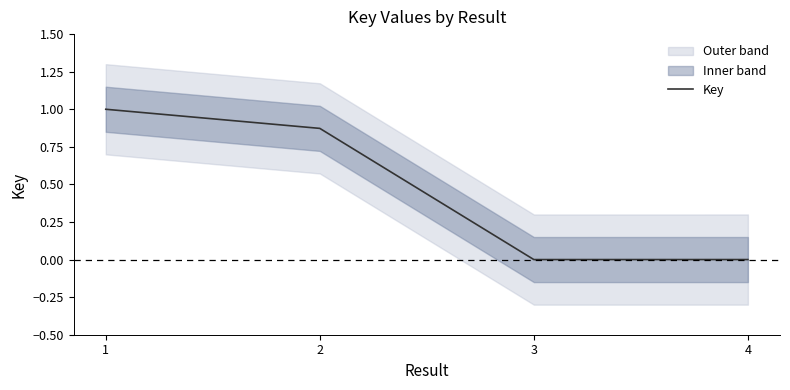

At which label is the value closest to 0?

3